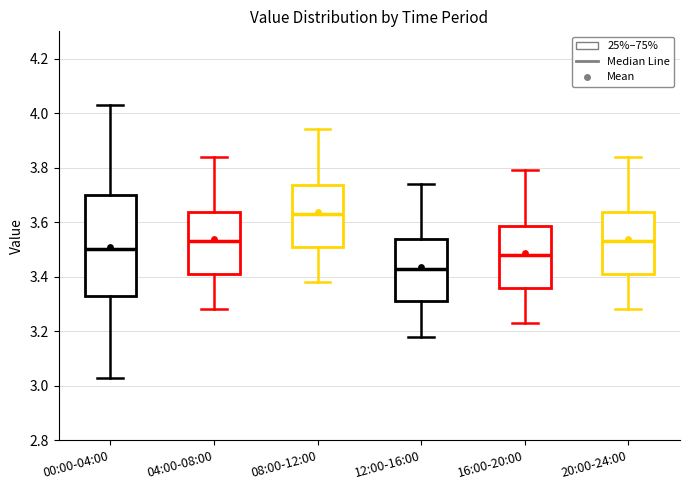

Where does the upper whisker of the box for 04:00-08:00 end on the y-axis? The values are not printed on the chart, so give them approximately, as read against the axis.

3.84